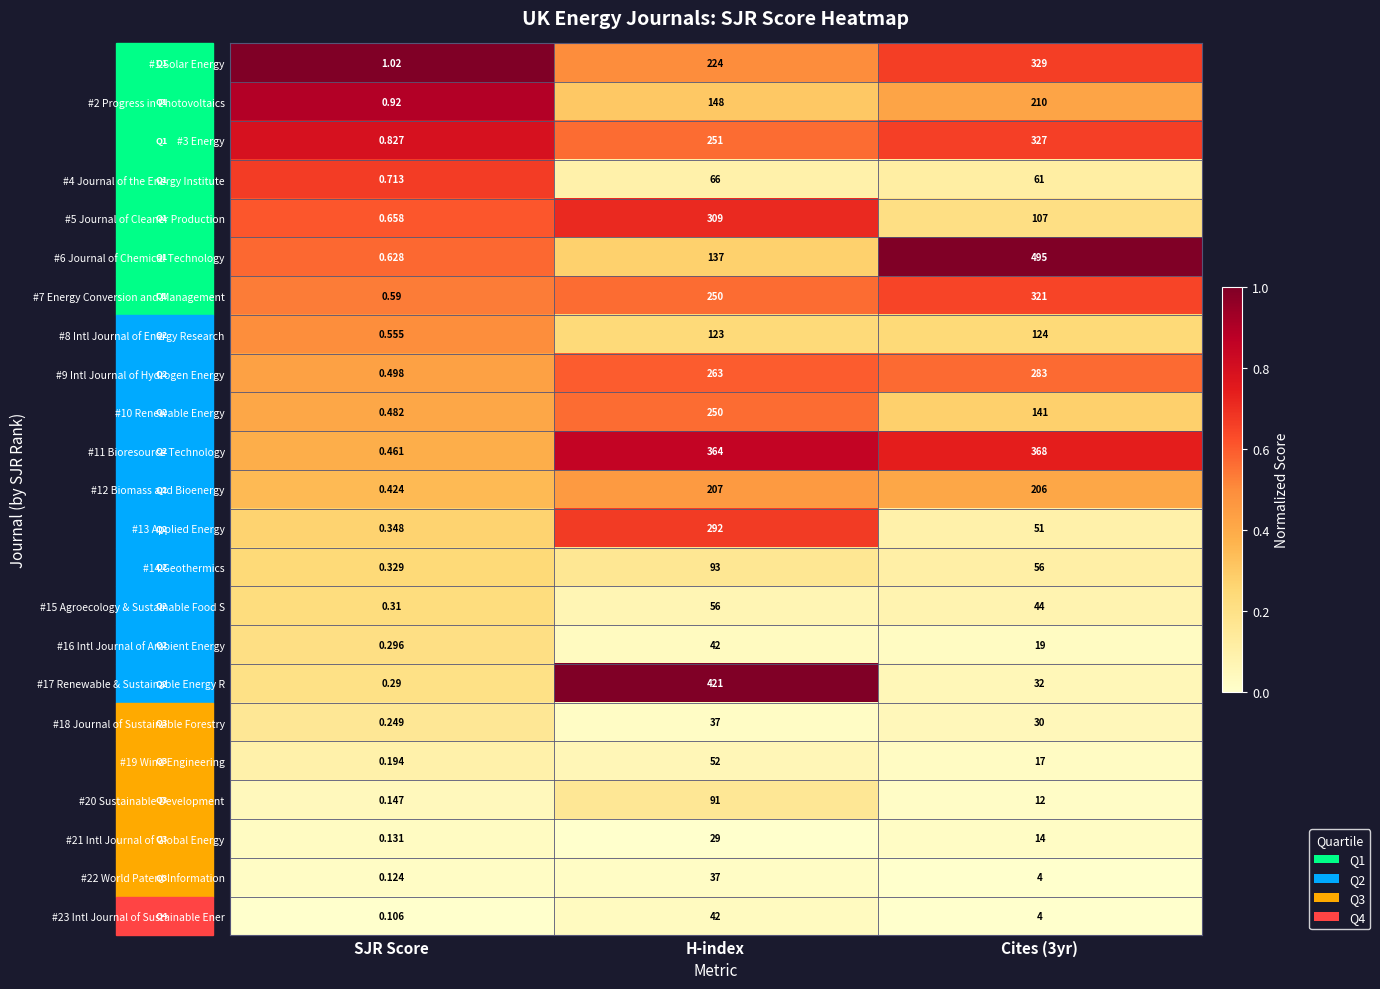

Is the value of #22 World Patent Information at SJR Score greater than the value of #5 Journal of Cleaner Production at H-index?

No